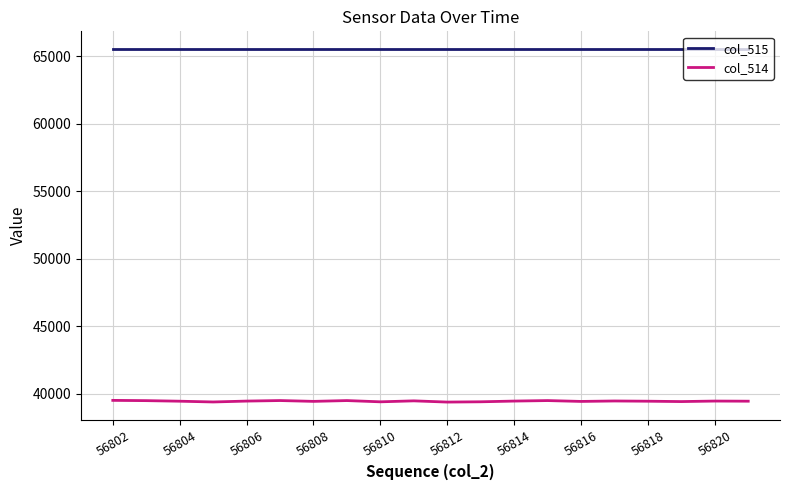

What is the average value of the col_514 series?

39458